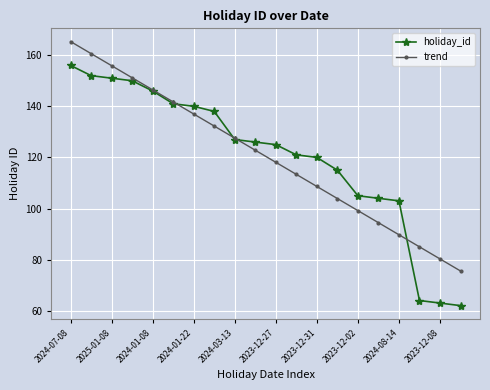

What is the lowest value of the holiday_id series?

62.0